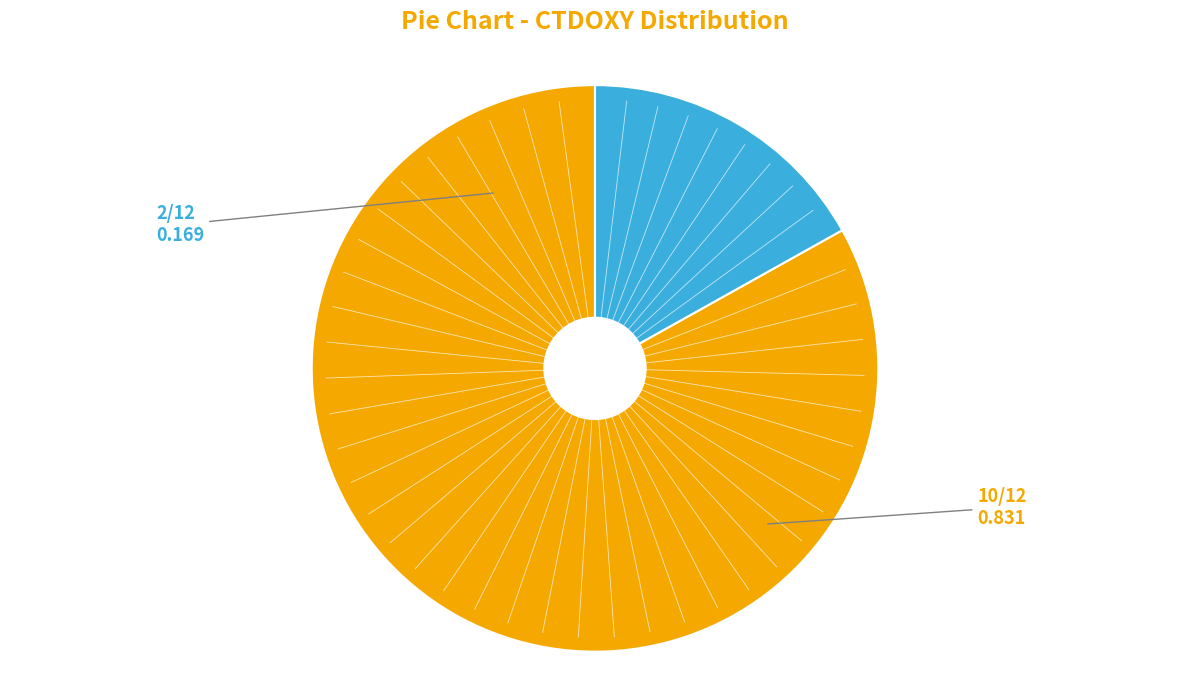

Is there a majority slice in this chart?

Yes